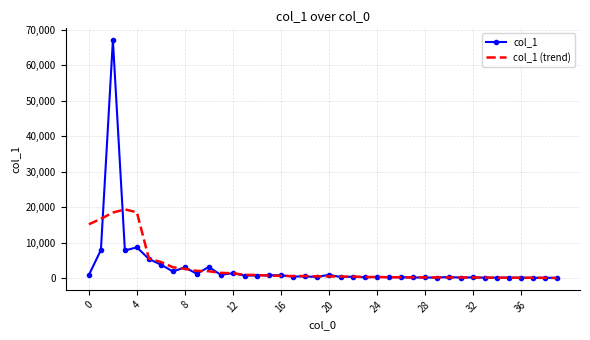

Rank the series by their maximum value, from lowest to highest.

col_1 (trend), col_1